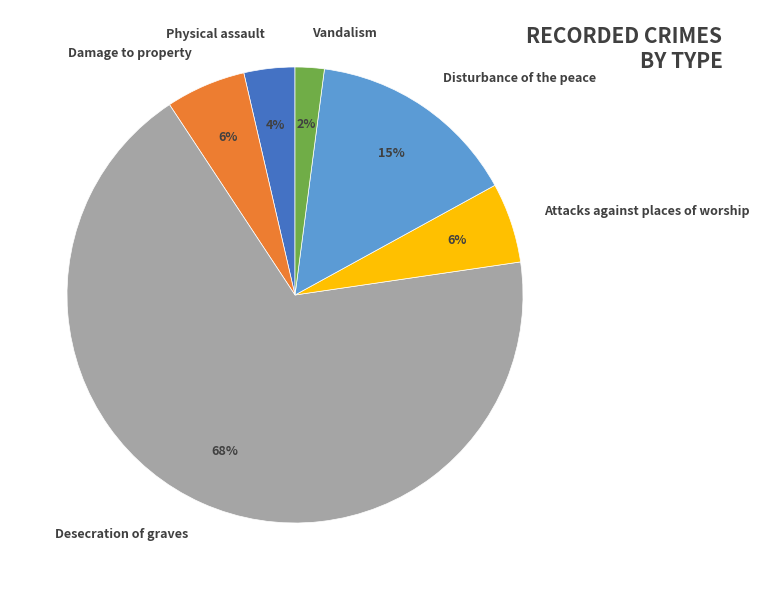

To the nearest percent, what is the difference between the Physical assault and Damage to property slice percentages?

2%